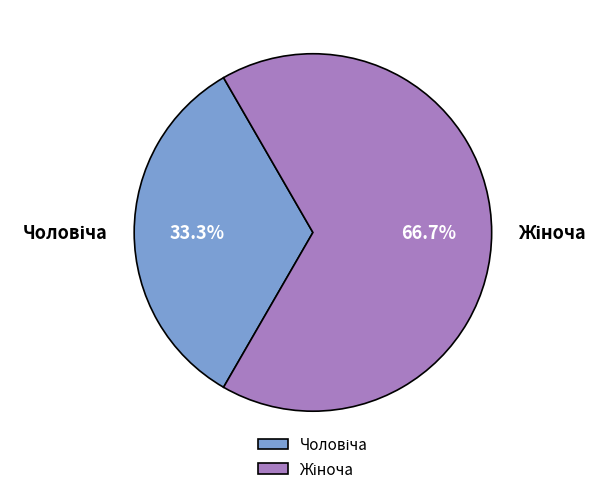

Does any single category account for the majority?

Yes